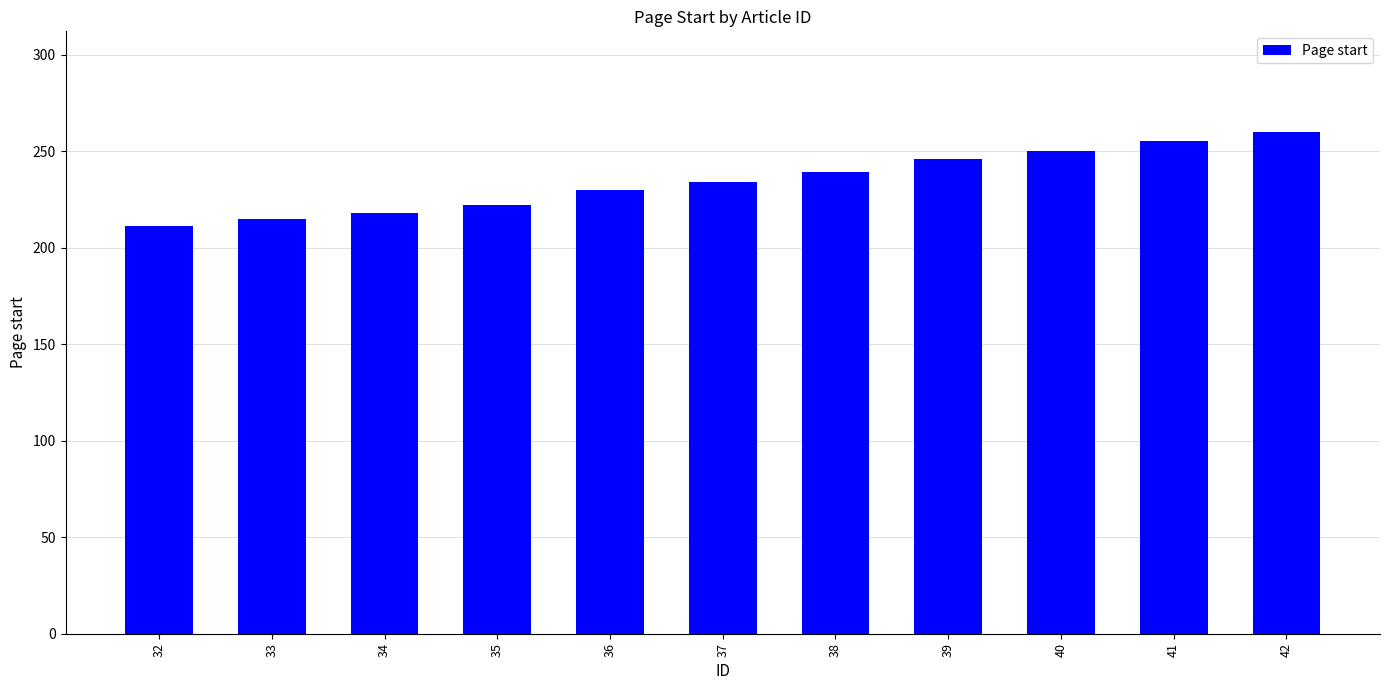

Is it true that the value at 32 is 211?

True